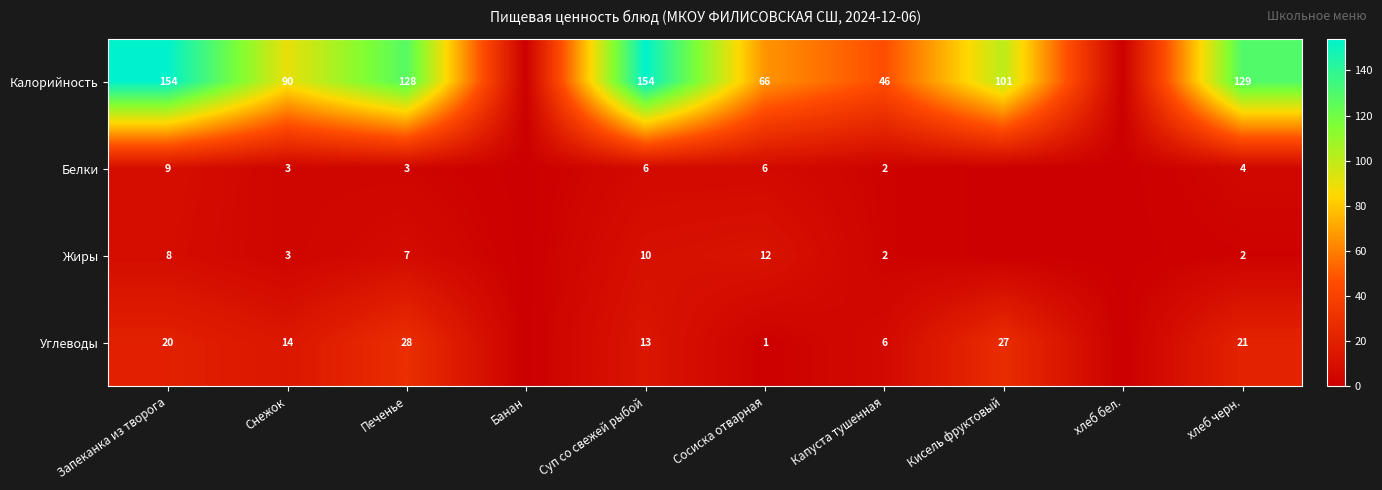

The Жиры series shows 3 at Снежок. True or false?

True